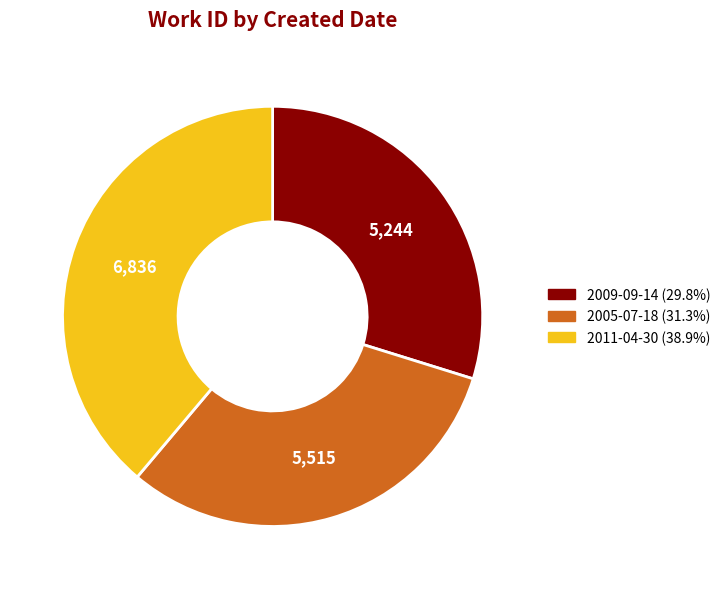

Which has a higher value, 2011-04-30 or 2009-09-14?

2011-04-30